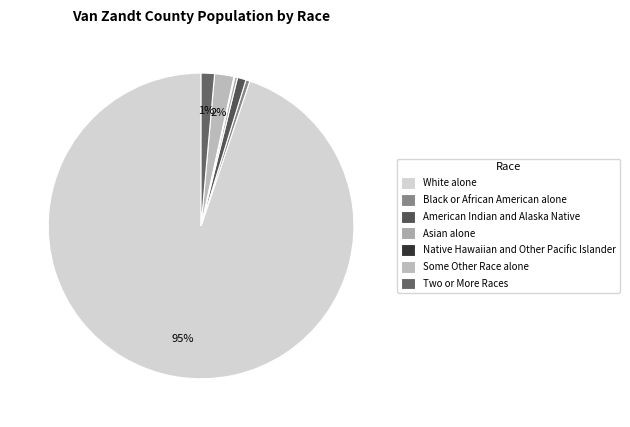

What is the largest slice in the pie chart?

White alone